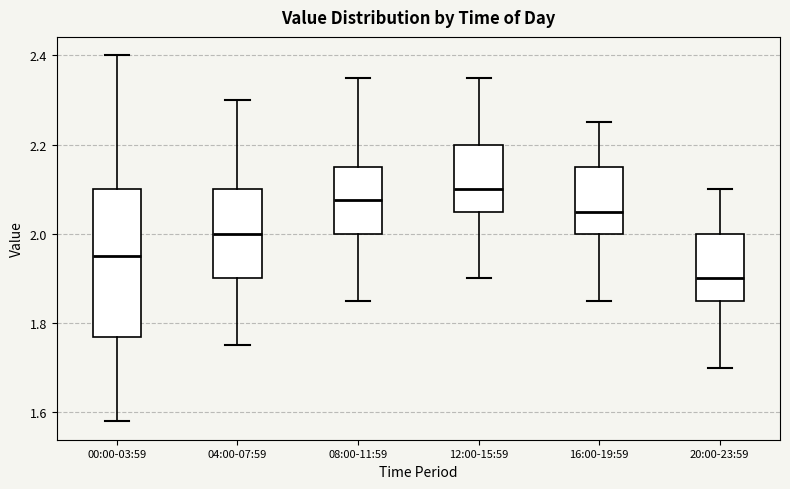

Reading left to right, transcribe this box plot: for each box, give where its median line is, the range the box spans, and where its two whiskers end, as read against the y-axis. The values are not printed on the chart, so give them approximately, as read against the axis.

00:00-03:59: median 1.96, box 1.78 to 2.10, whiskers 1.58 to 2.40
04:00-07:59: median 2.00, box 1.90 to 2.10, whiskers 1.76 to 2.30
08:00-11:59: median 2.08, box 2.00 to 2.16, whiskers 1.86 to 2.36
12:00-15:59: median 2.10, box 2.06 to 2.20, whiskers 1.90 to 2.36
16:00-19:59: median 2.06, box 2.00 to 2.16, whiskers 1.86 to 2.26
20:00-23:59: median 1.90, box 1.86 to 2.00, whiskers 1.70 to 2.10